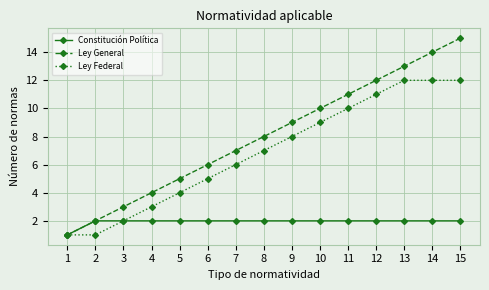

What is the total value across all series at 11?

23